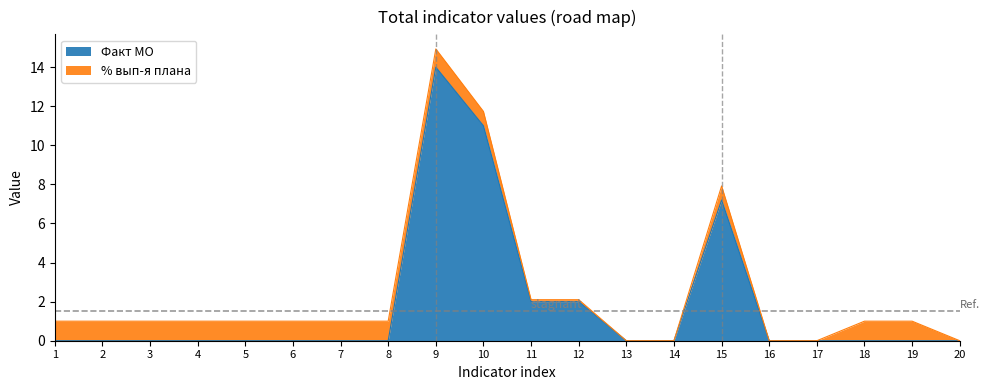

At which category is the sum across all series the highest?

9